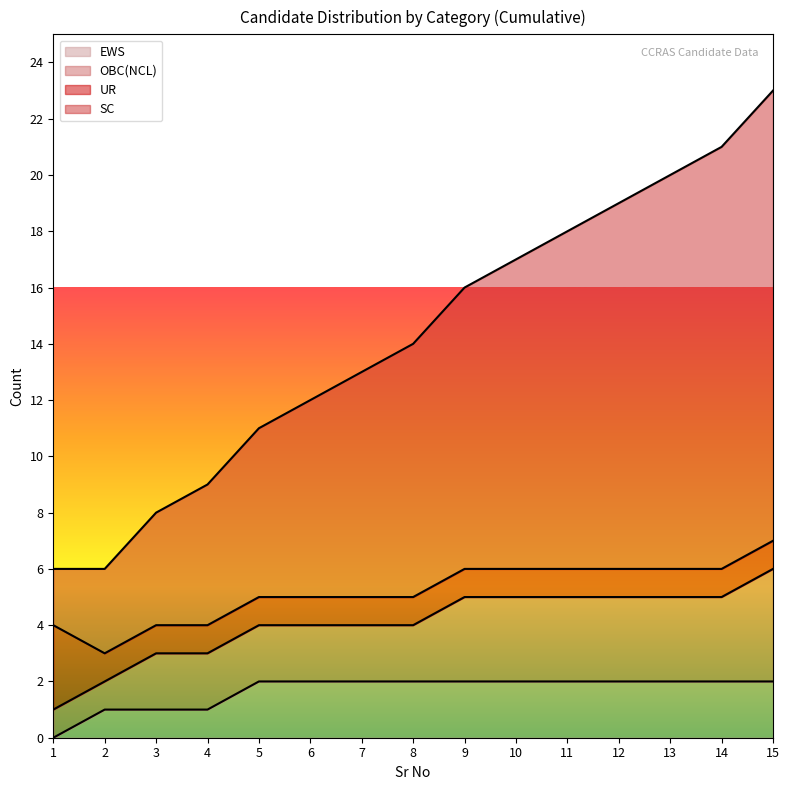

What is the value of the SC point at the 13th from the left?

20